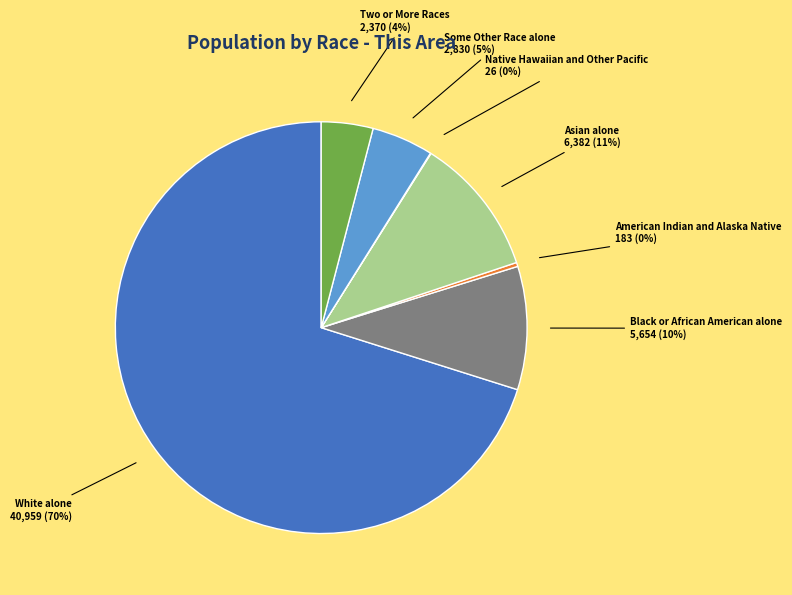

True or false: Two or More Races accounts for 4% of the total.

True